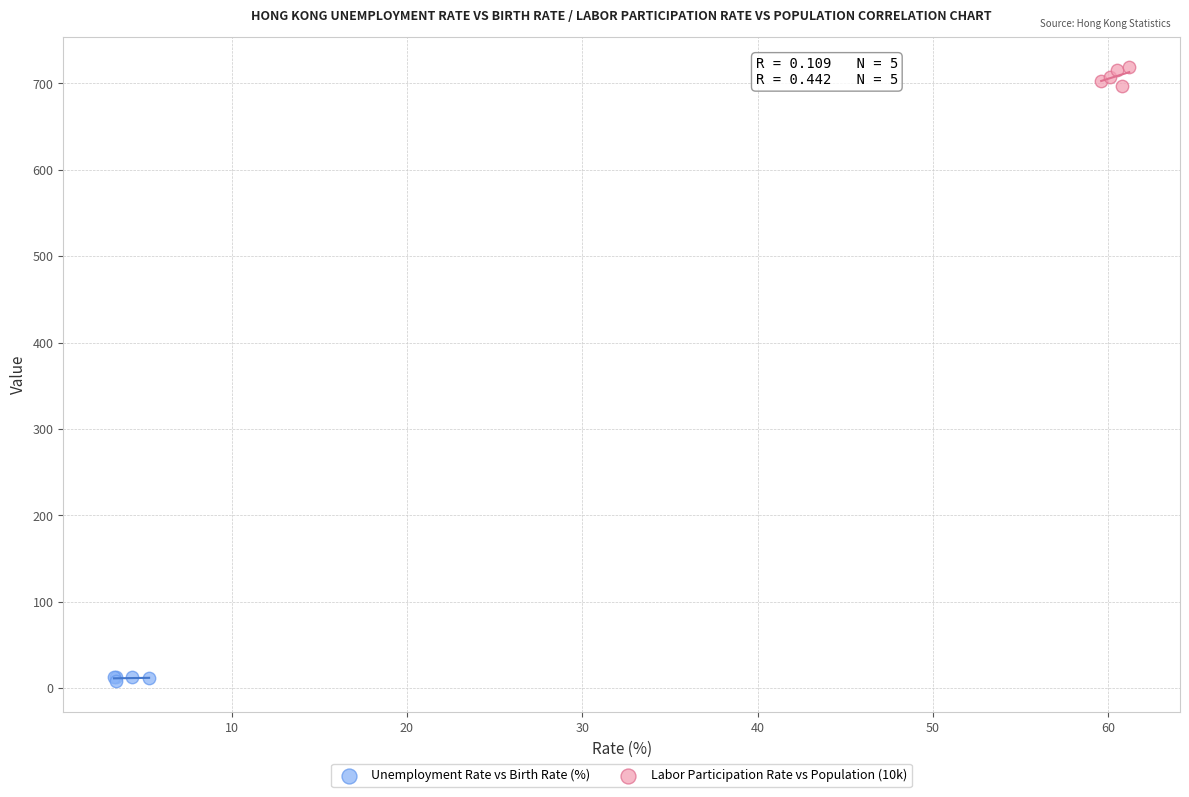

Which series contains the highest Y value?

Labor Participation Rate vs Population (10k)